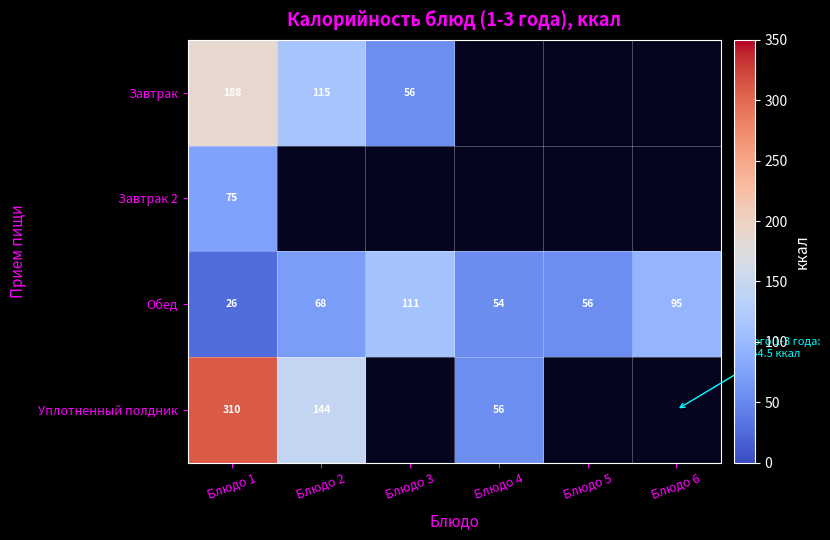

Rank the series at Блюдо 1 from highest to lowest value.

Уплотненный полдник, Завтрак, Завтрак 2, Обед